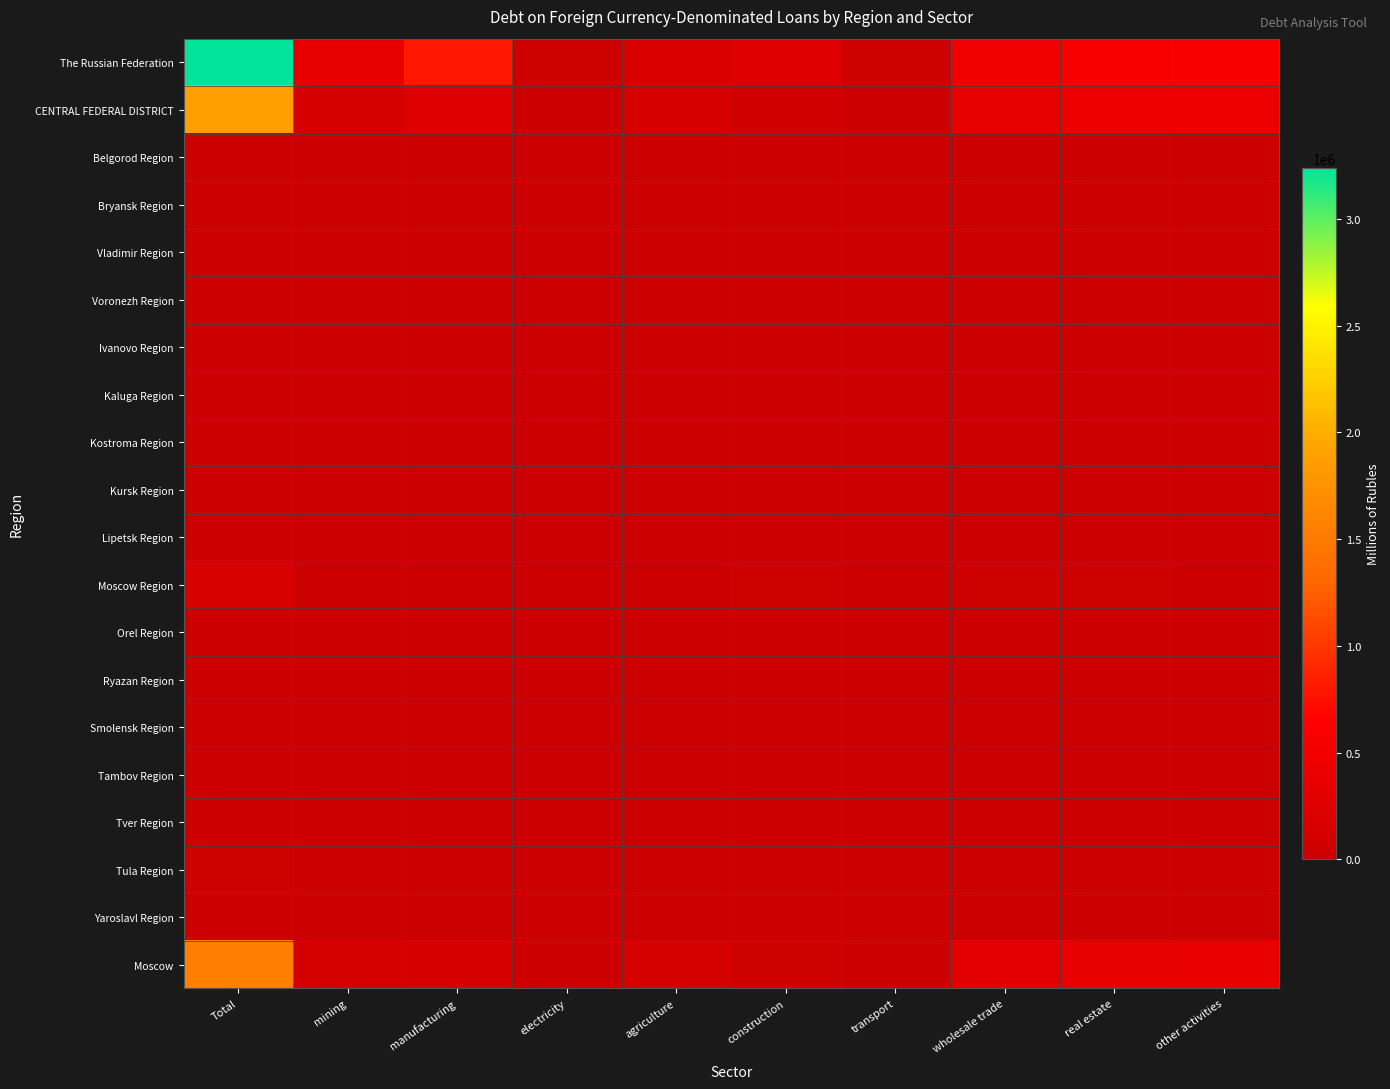

Which series changed the most between Total and real estate?

The Russian Federation